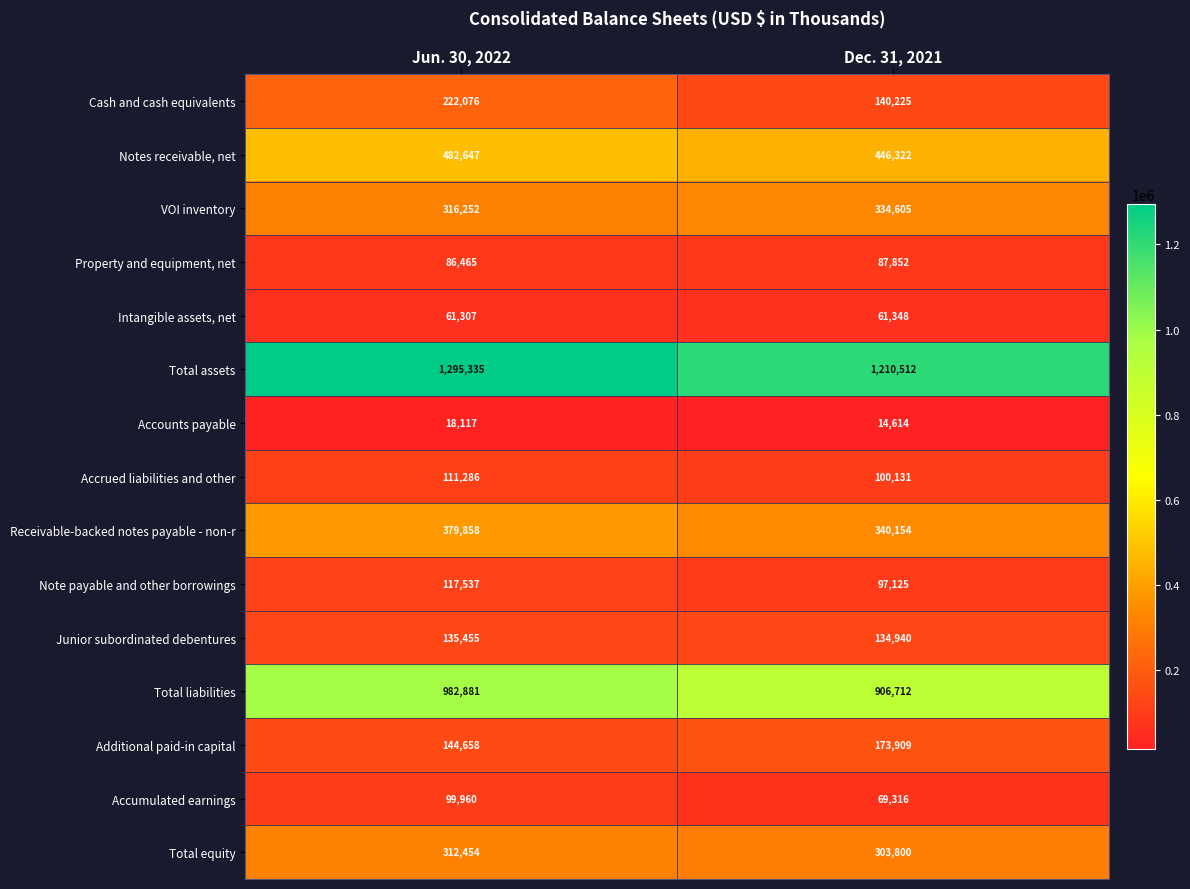

Is it true that Accumulated earnings equals 69316 at Dec. 31, 2021?

True